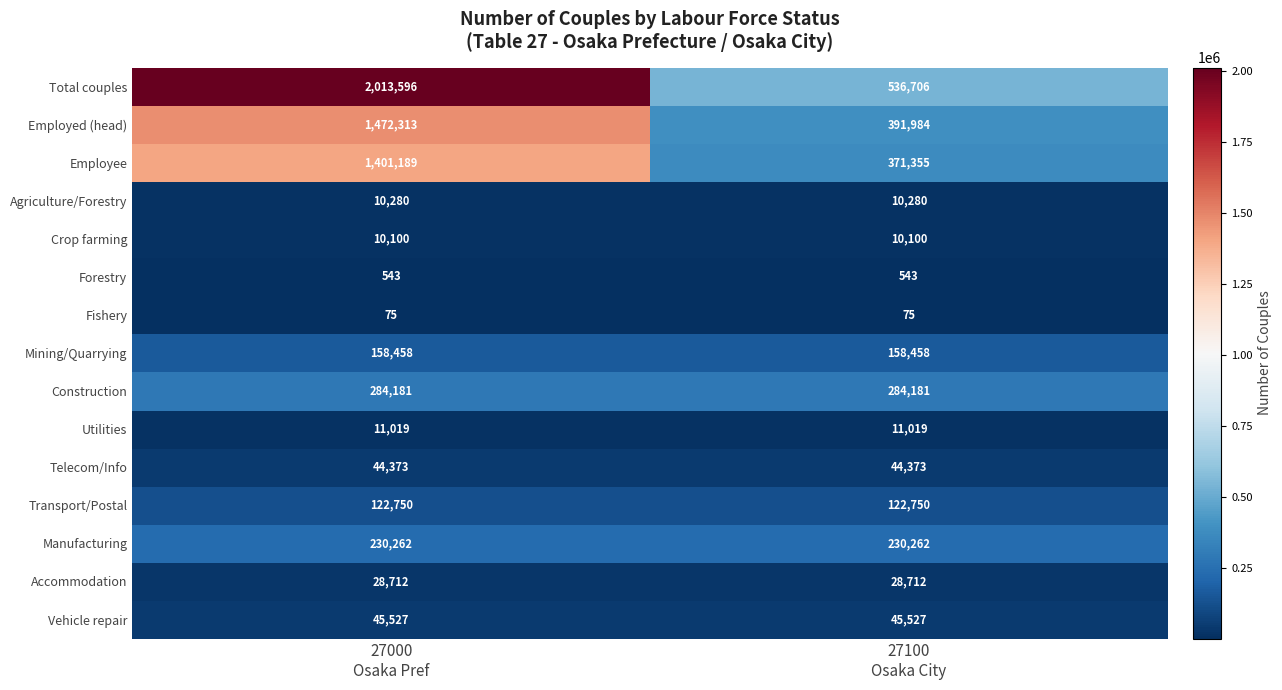

At 27000
Osaka Pref, list the series in order from largest to smallest.

Total couples, Employed (head), Employee, Construction, Manufacturing, Mining/Quarrying, Transport/Postal, Vehicle repair, Telecom/Info, Accommodation, Utilities, Agriculture/Forestry, Crop farming, Forestry, Fishery